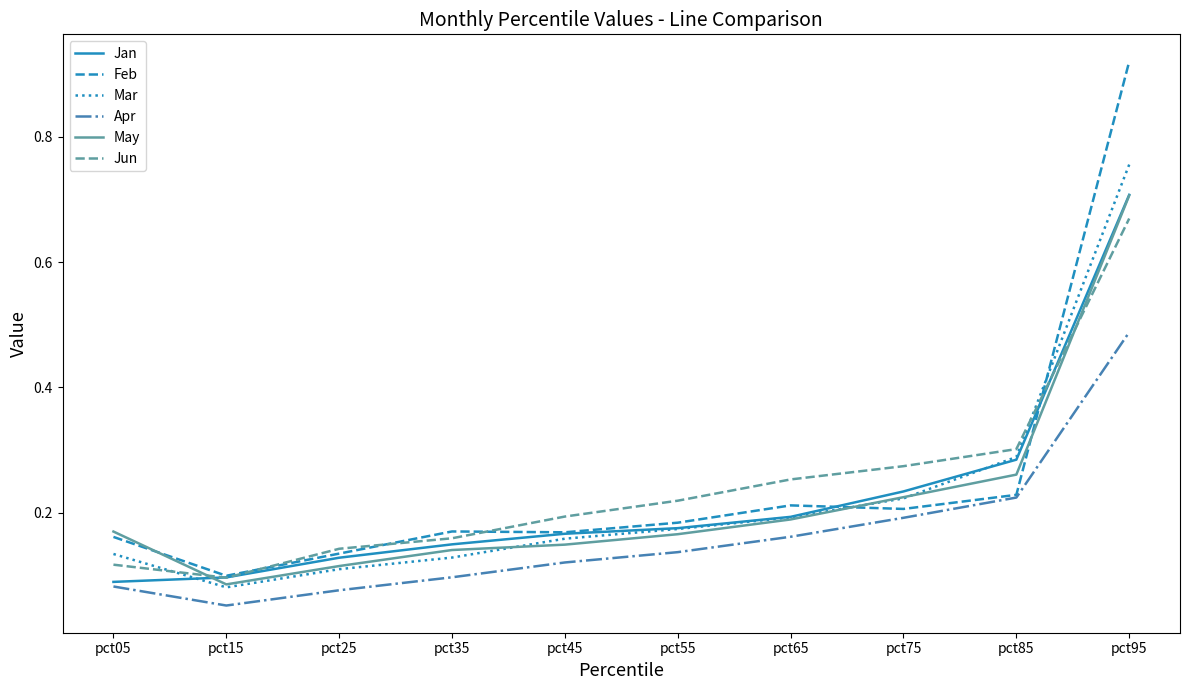

At which category does the chart reach its peak across all series?

pct95